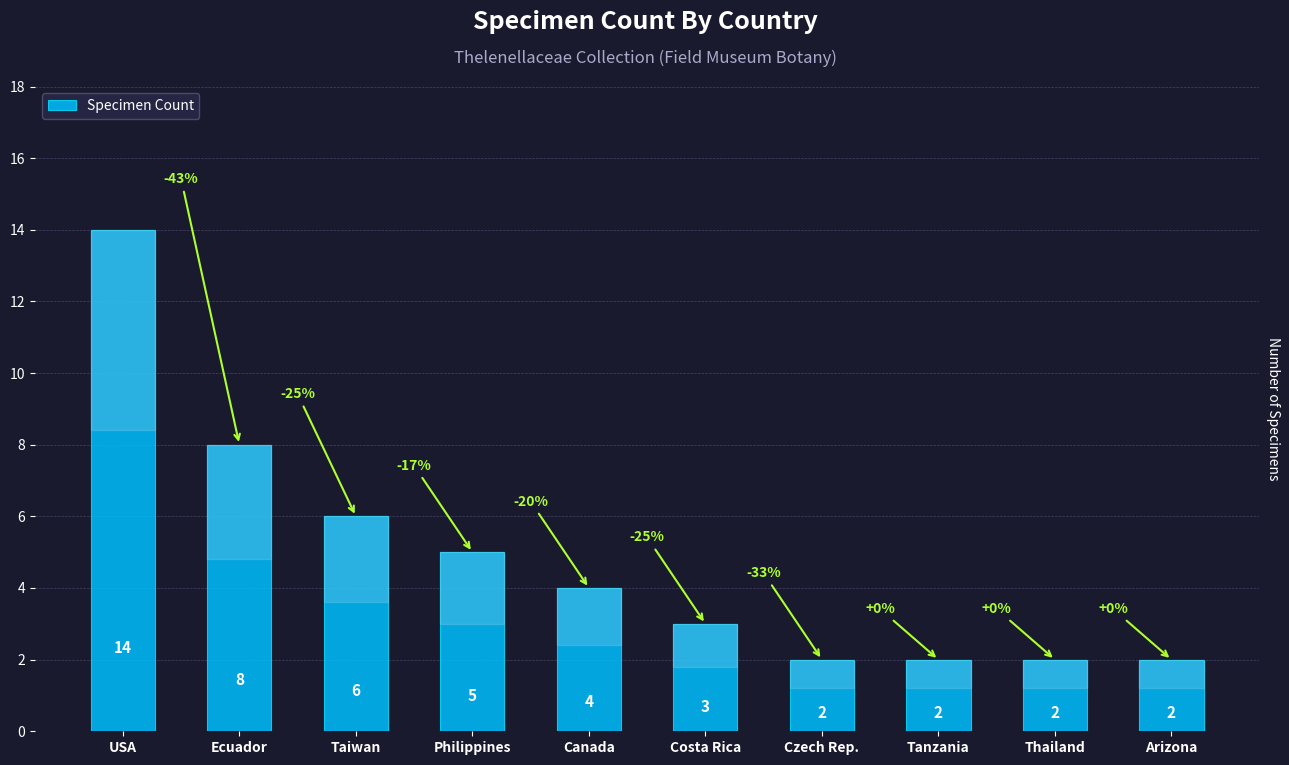

True or false: the data shows 6 at Taiwan.

True